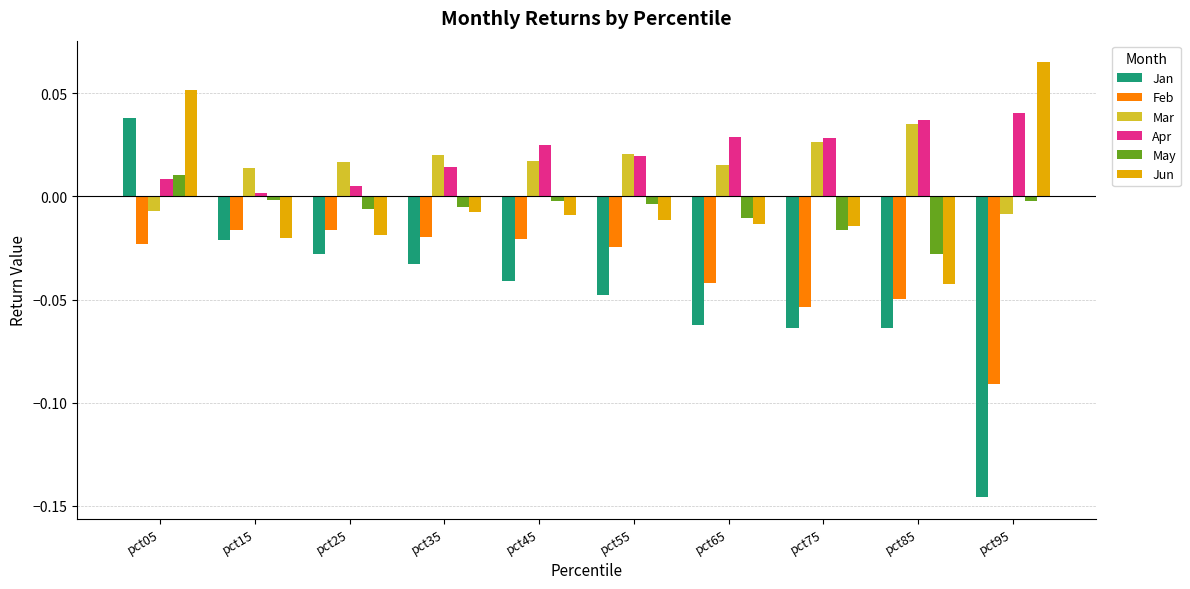

Is it true that May equals -0.0 at pct65?

True